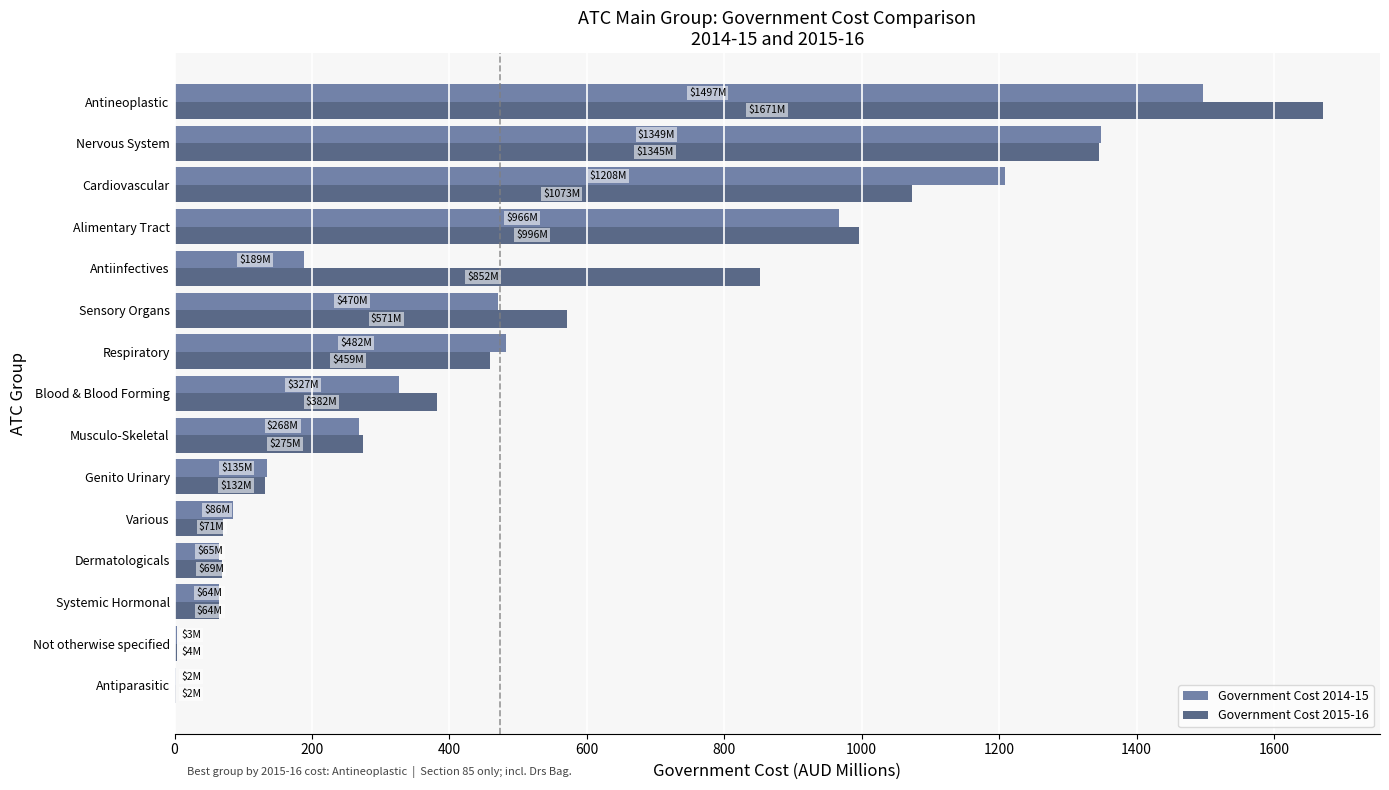

How many values in the Government Cost 2015-16 series exceed 381?

8